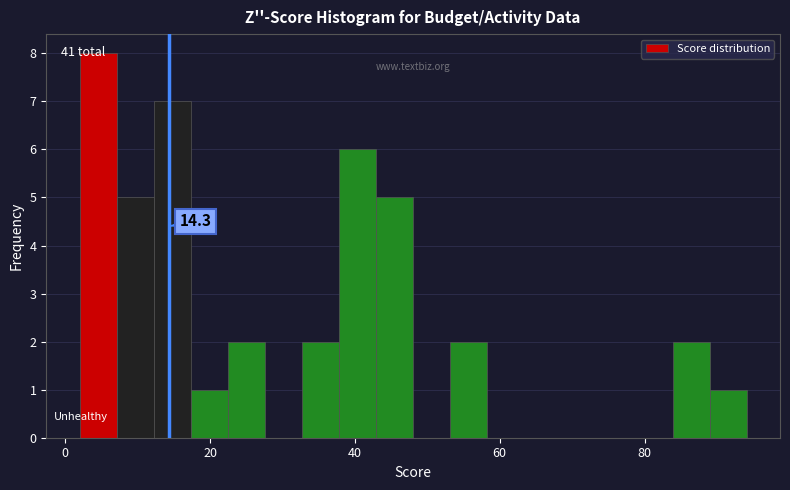

Around what value on the x-axis is the tallest bar? Give the approximate position of its centre, as read against the axis.

4